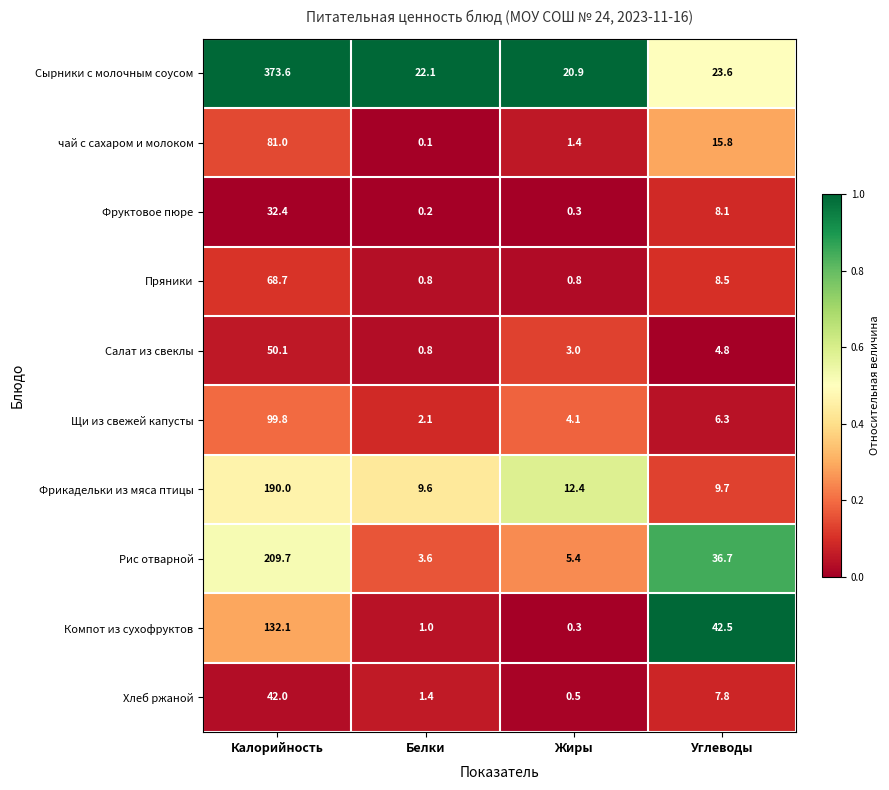

Where does the Сырники с молочным соусом series first go above 23?

Калорийность